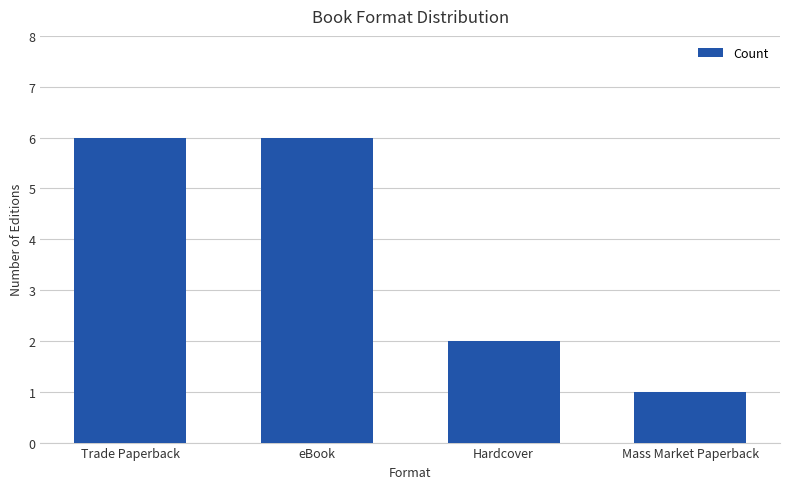

Reading left to right, list all the values displayed in this chart.

6	6	2	1